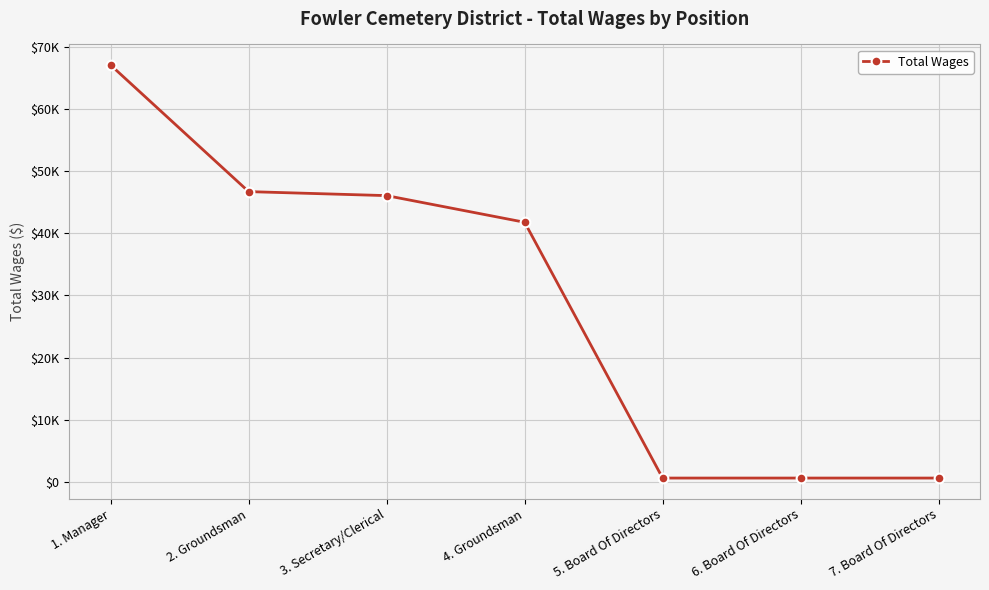

List the labels in order of value, largest first.

1. Manager, 2. Groundsman, 3. Secretary/Clerical, 4. Groundsman, 5. Board Of Directors, 6. Board Of Directors, 7. Board Of Directors